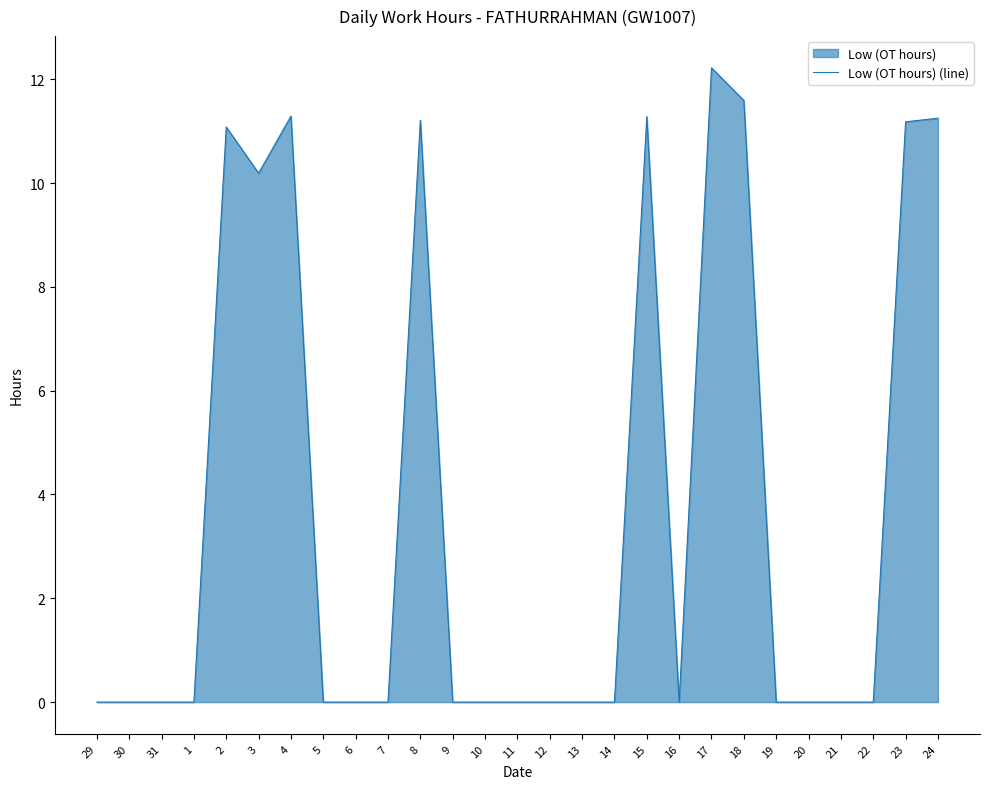

What is the value of the 21st point from the left?

11.6